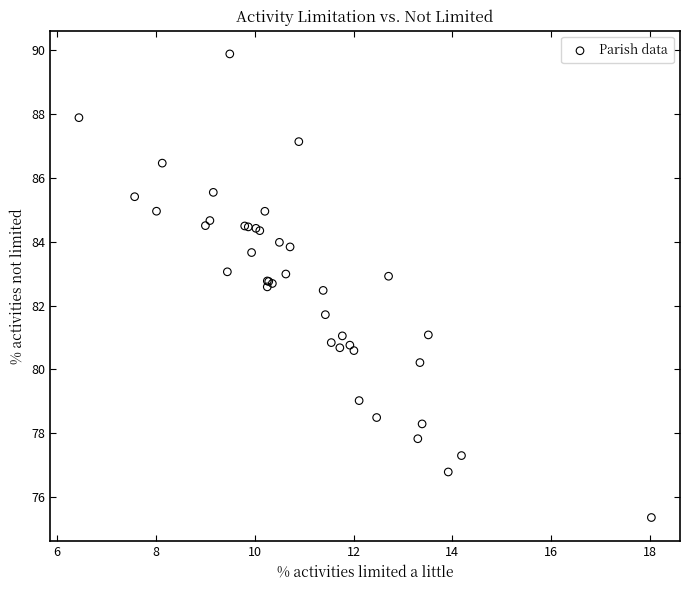

What Y value in the scatter plot is closest to 82?

81.7